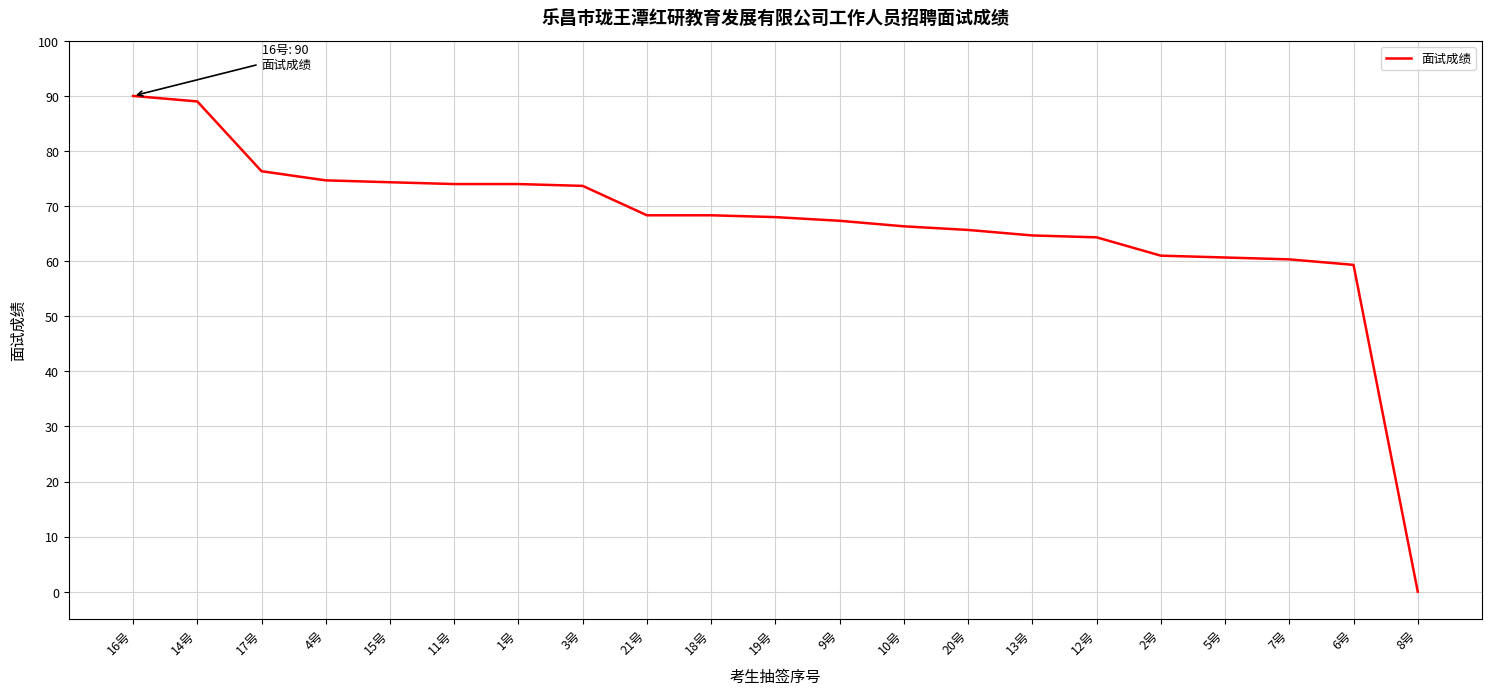

What is the difference between the second highest and minimum values?

89.0